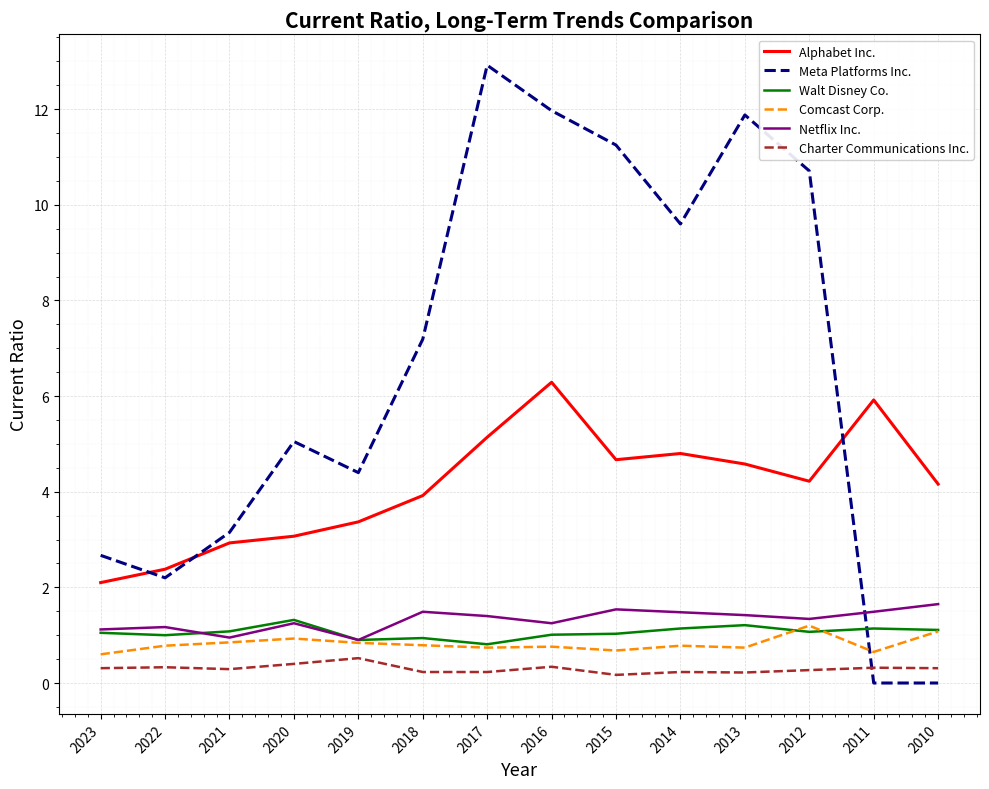

Is it true that Comcast Corp. equals 0.5 at 2012?

False